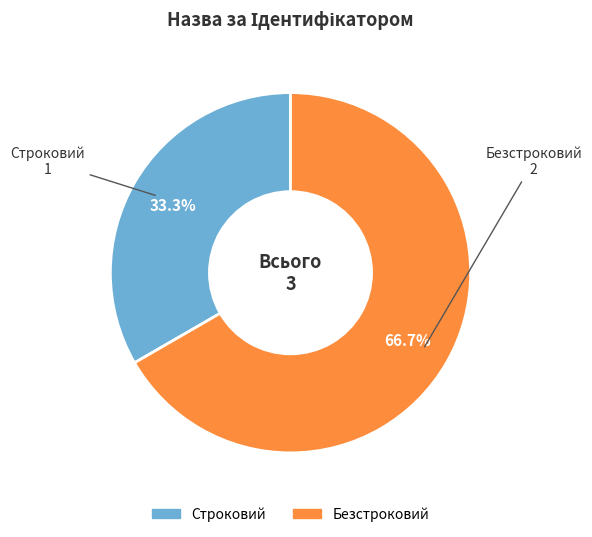

Between Строковий and Безстроковий, which is larger?

Безстроковий